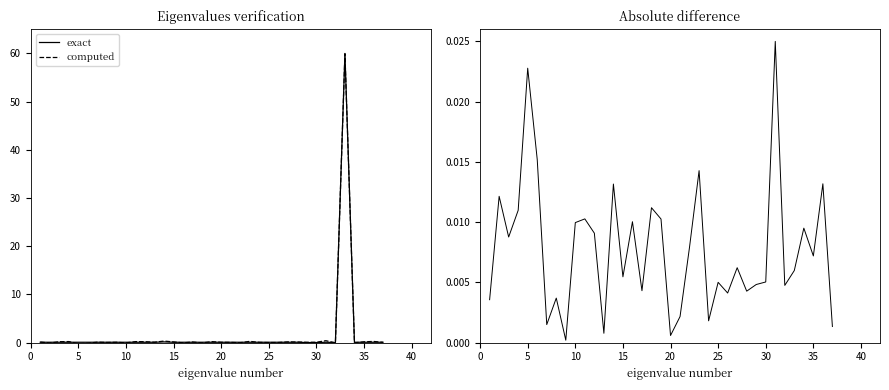

What is the highest value of the exact series?

60.0